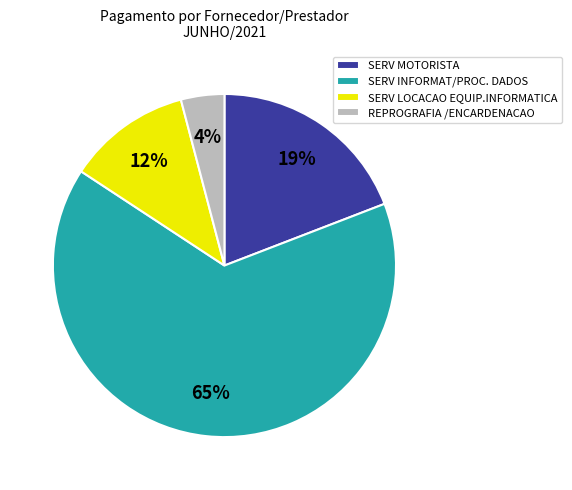

To the nearest percent, what percentage of the pie is SERV INFORMAT/PROC. DADOS?

65%